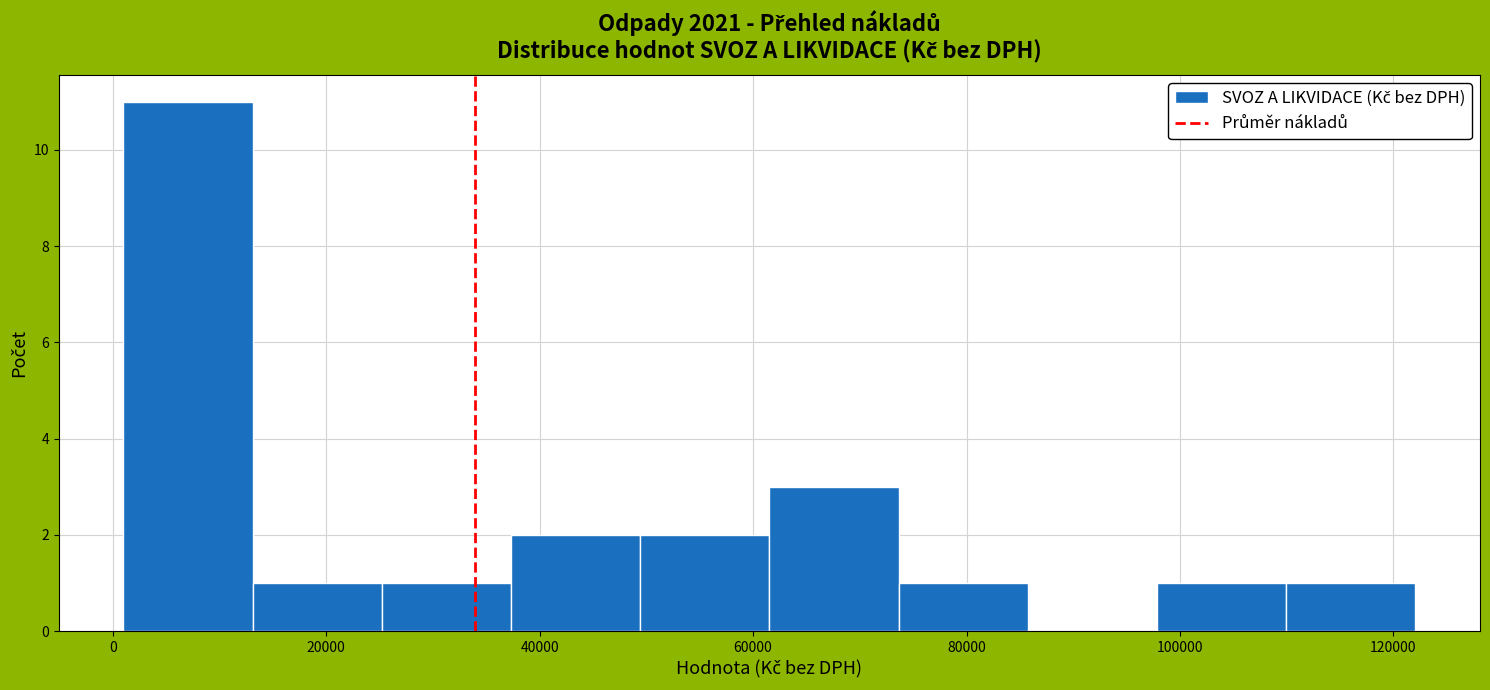

Over which range of the x-axis is the bar tallest?

2000 to 14000